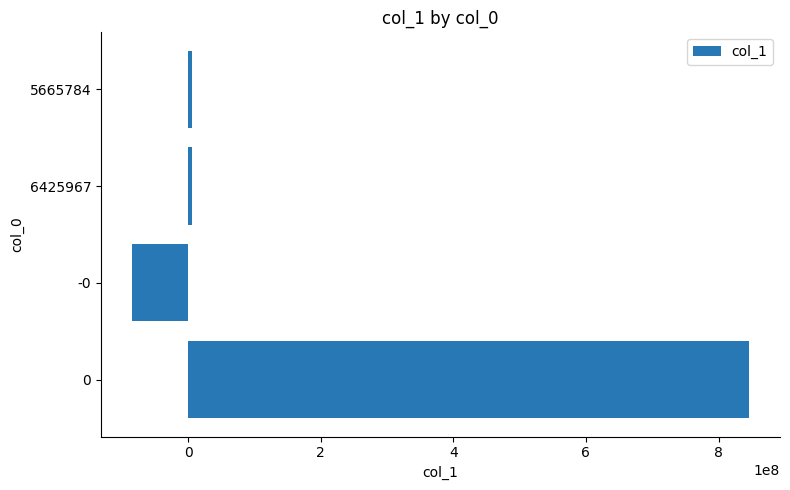

What is the maximum value shown in the chart?

846190000.0